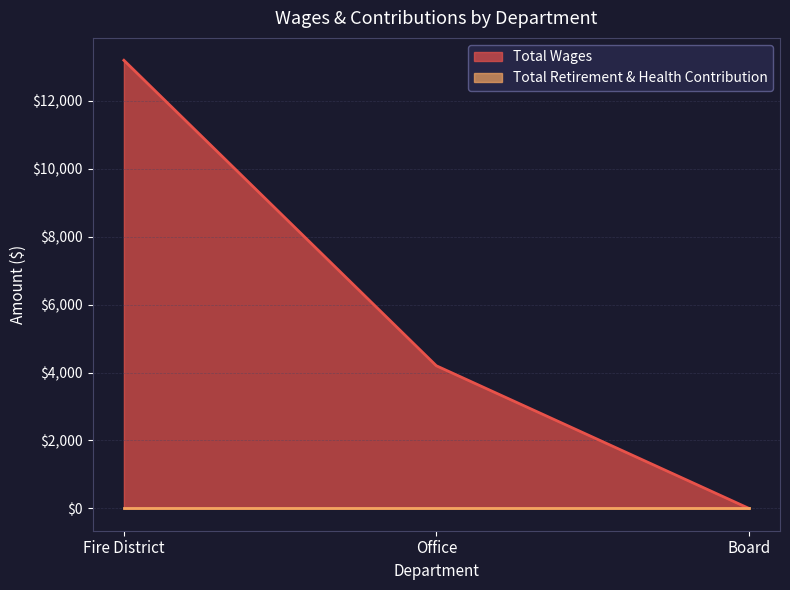

List the labels in order of value, smallest first.

Board, Office, Fire District